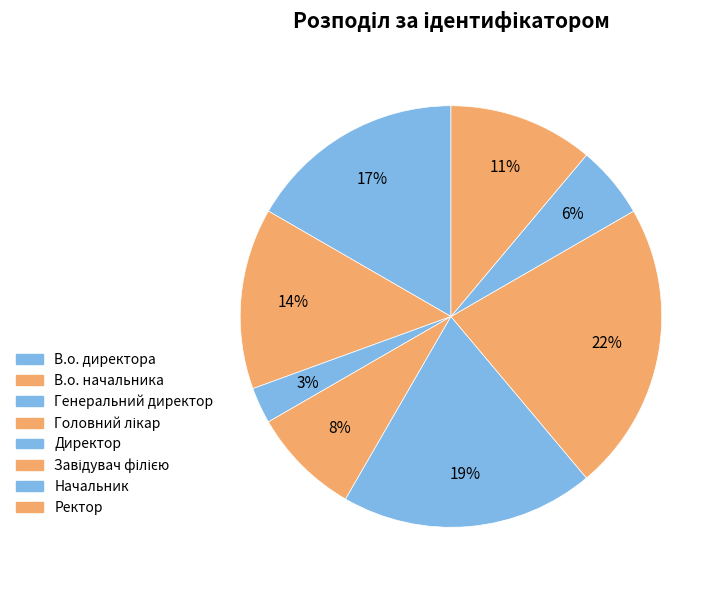

What is the smallest slice in the pie chart?

Генеральний директор